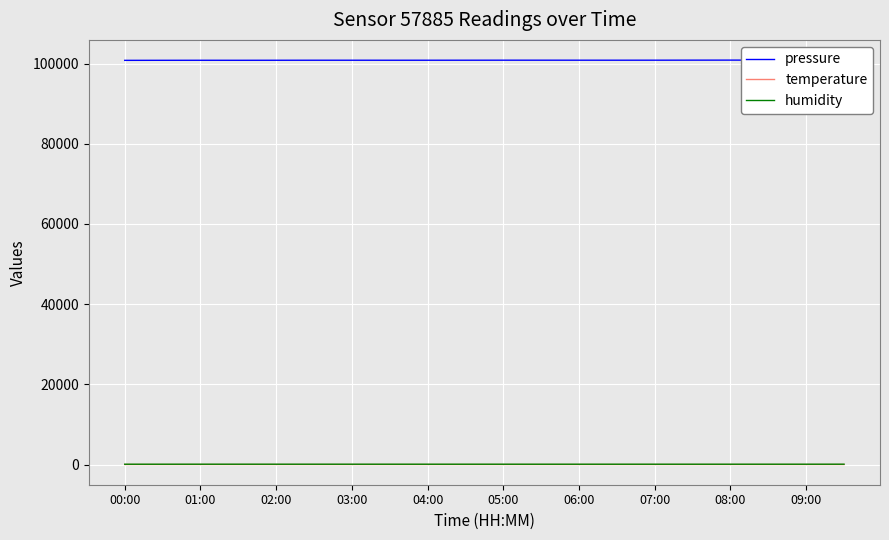

What is the lowest value of the pressure series?

100817.8